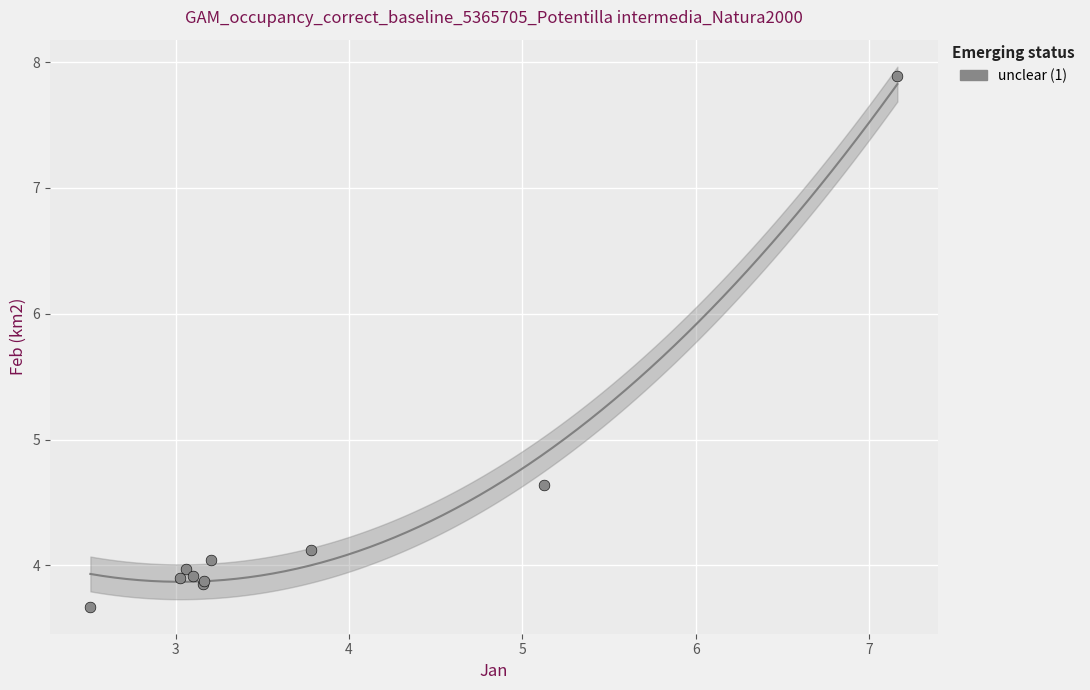

What Y value in the scatter plot is closest to 5?

4.6